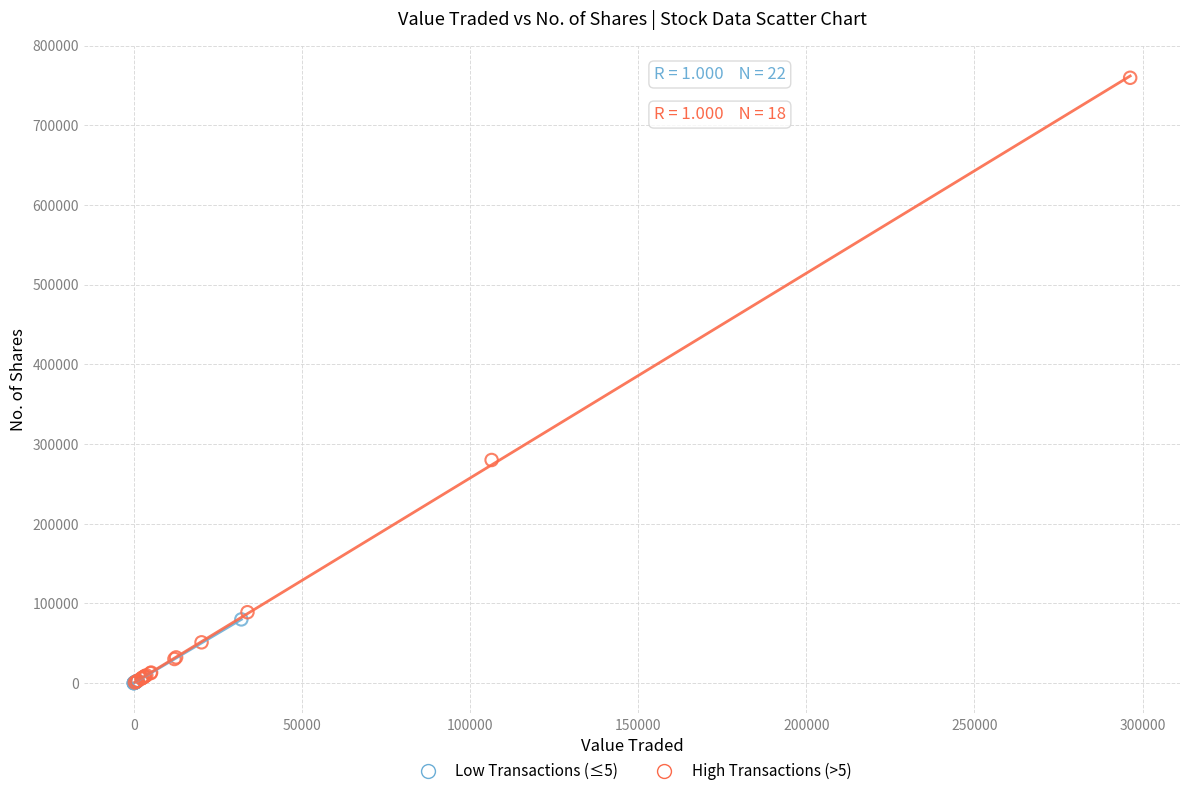

Which series has the widest spread of Y values?

High Transactions (>5)